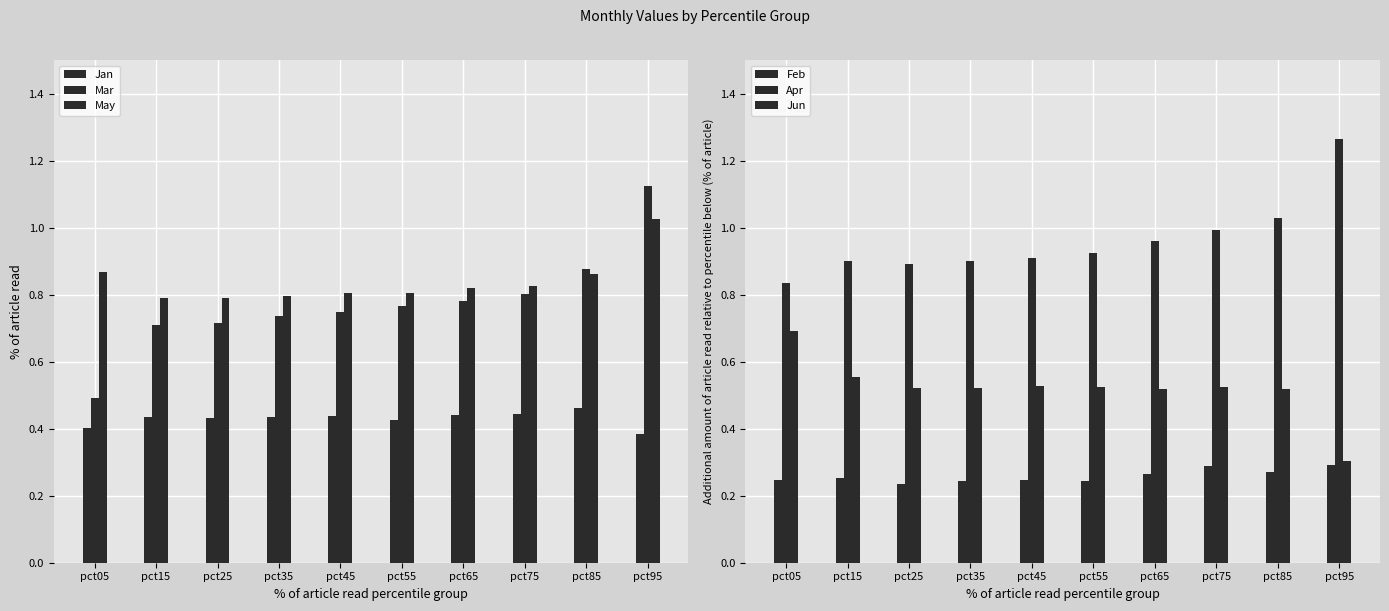

Rank the categories by Apr value from highest to lowest.

pct95, pct85, pct75, pct65, pct55, pct45, pct35, pct15, pct25, pct05